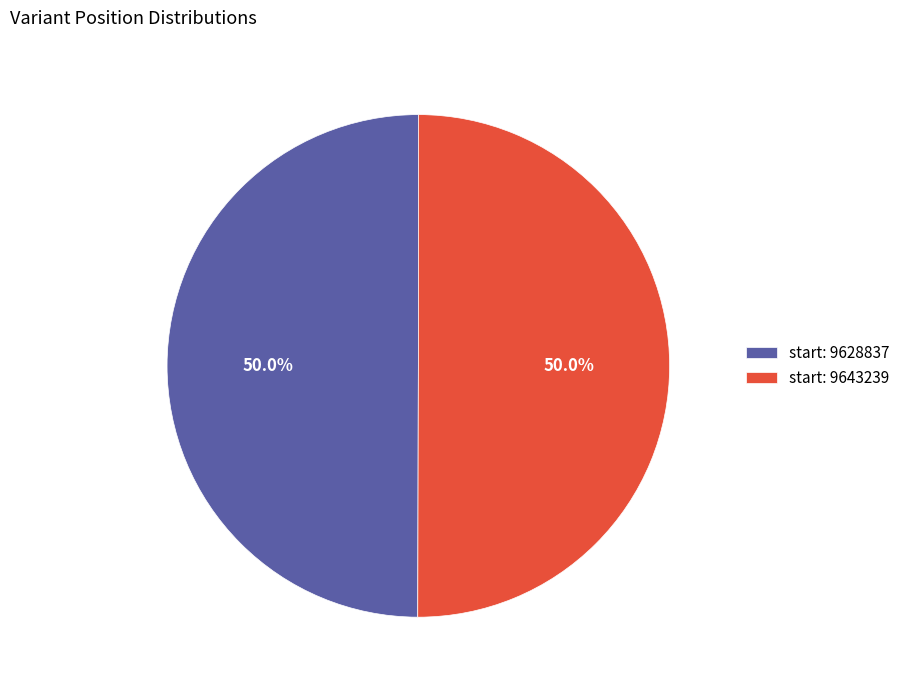

Combined, what portion of the pie is start: 9643239 and start: 9628837?

100.0%